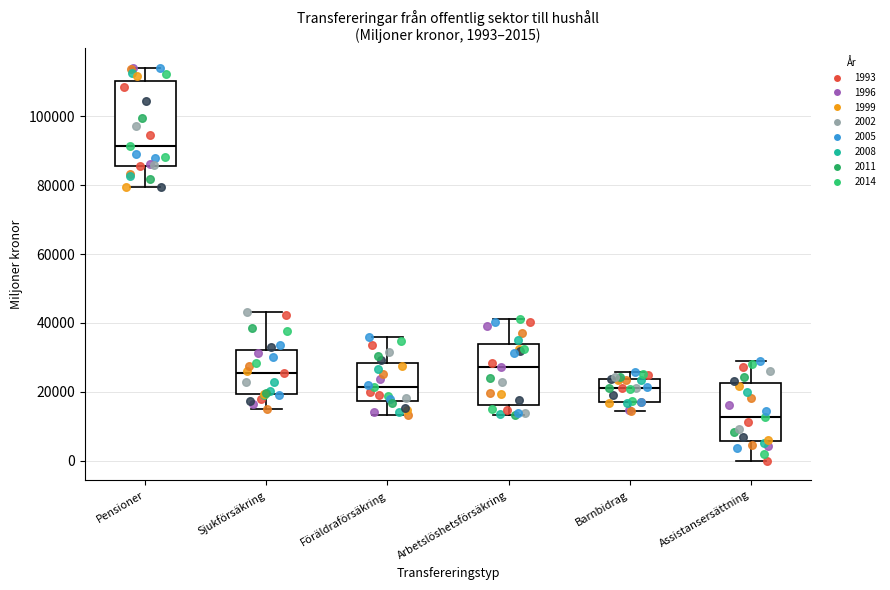

Which box has the highest median line?

Pensioner